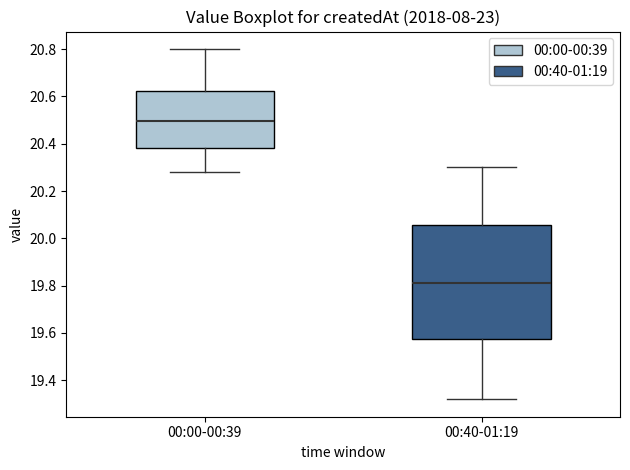

Which box's median line is the lowest?

00:40-01:19